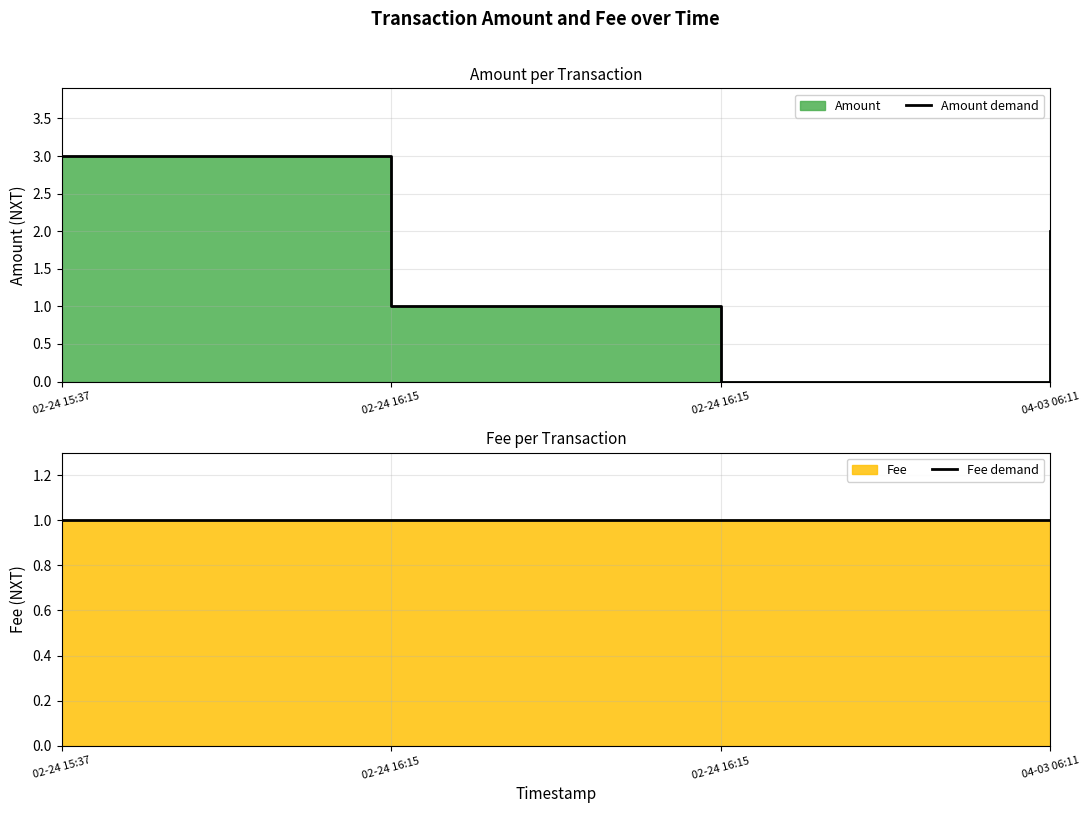

How many distinct data groups are displayed?

2